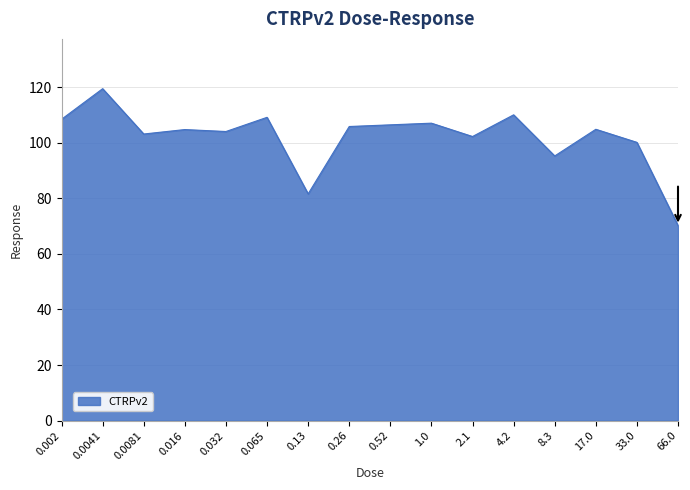

Between 0.065 and 2.1, which is larger?

0.065